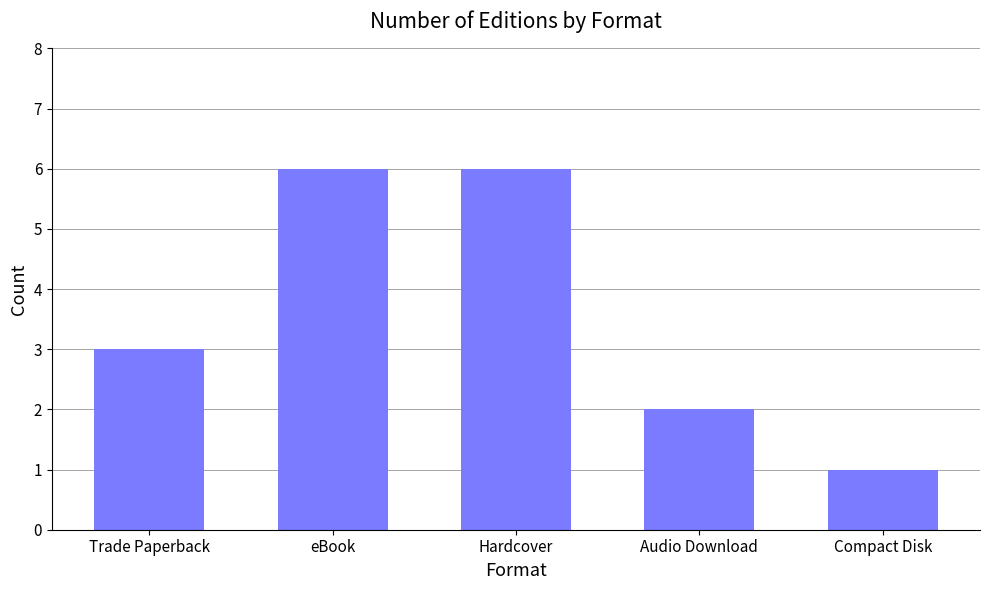

At which category does the chart reach its minimum across all series?

Compact Disk